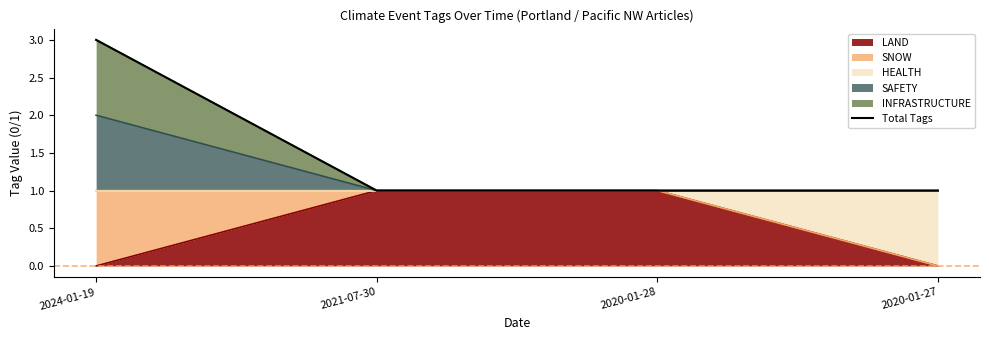

Which label corresponds to the largest value in the chart?

2024-01-19